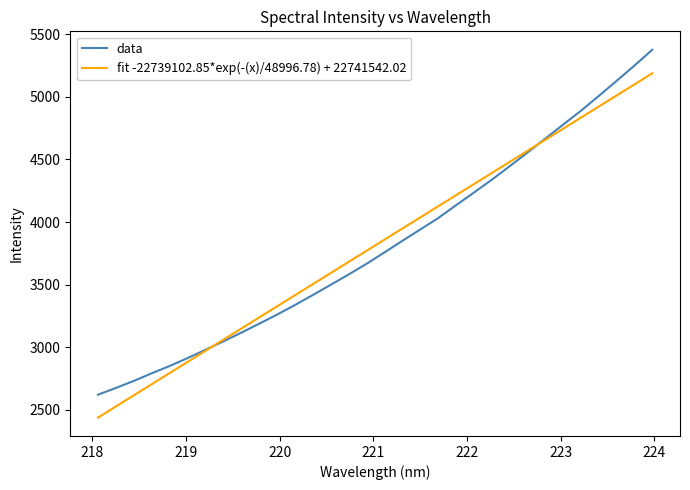

What is the maximum value shown in the chart?

5375.1